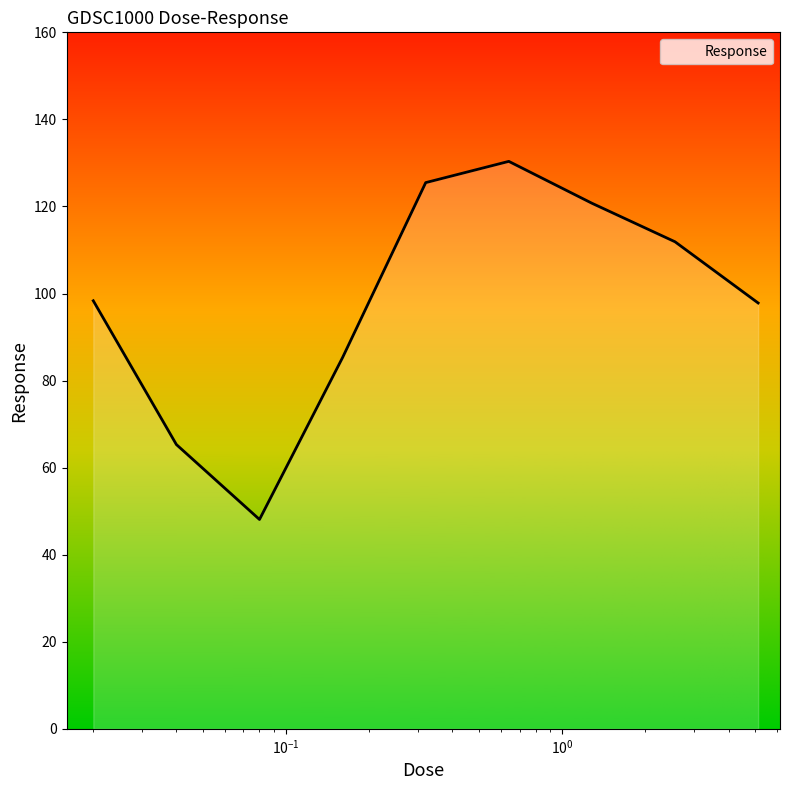

What is the difference between the maximum and minimum values?

82.3